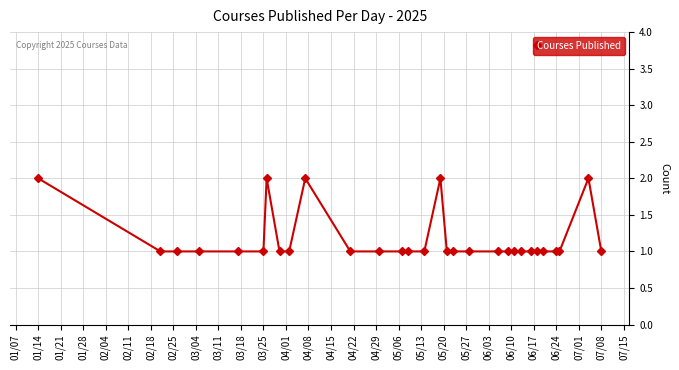

Reading right to left, extract all data points from this chart.

1	2	1	1	1	1	1	1	1	1	1	1	1	1	2	1	1	1	1	1	2	1	1	2	1	1	1	1	1	2